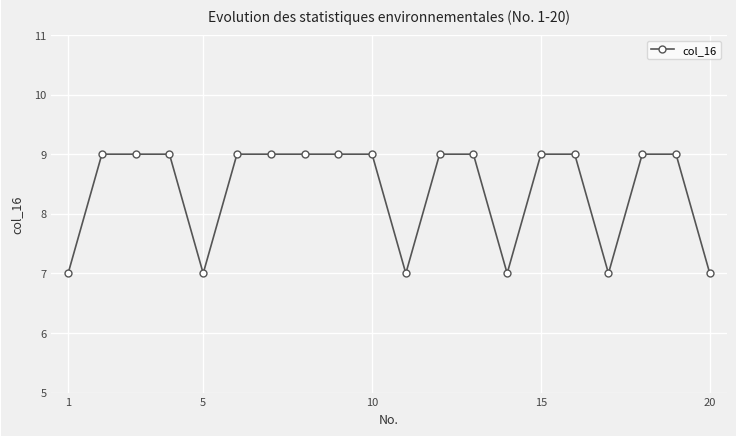

Count the number of data series in this chart.

1